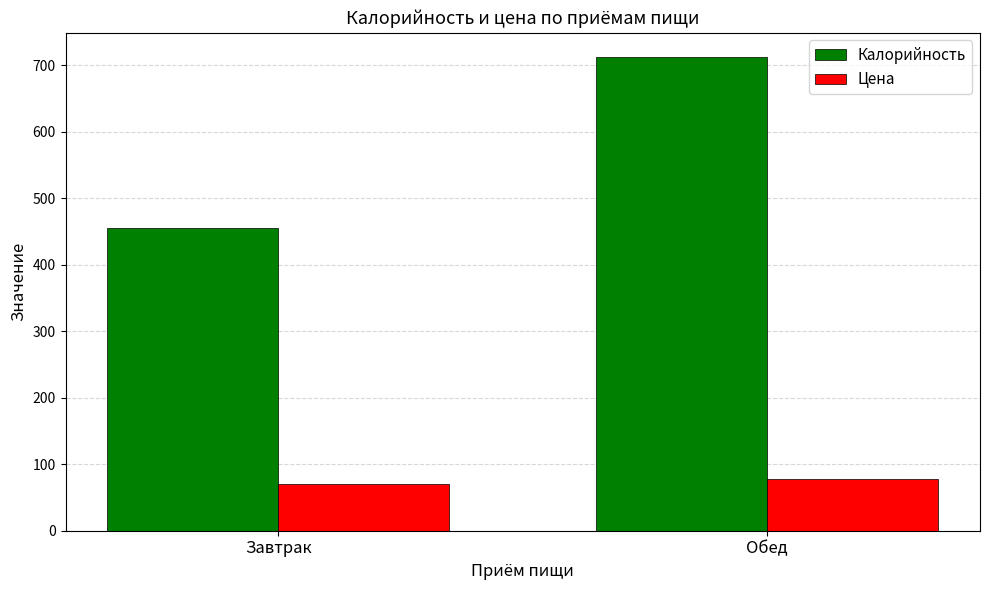

What are all the series names shown in the legend?

Калорийность, Цена